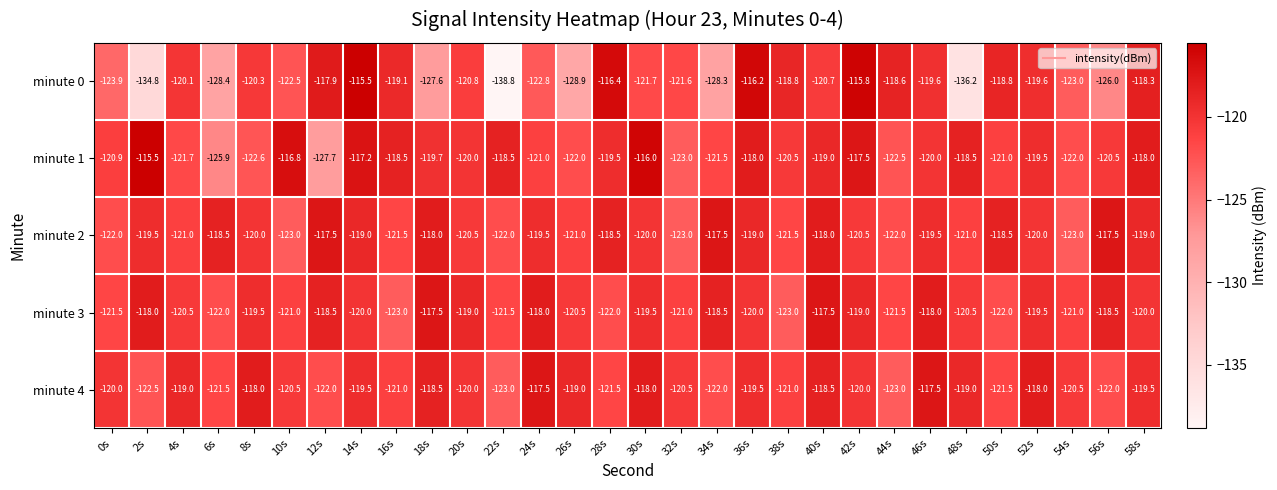

True or false: minute 2 has a value of -73.9 at 44s.

False